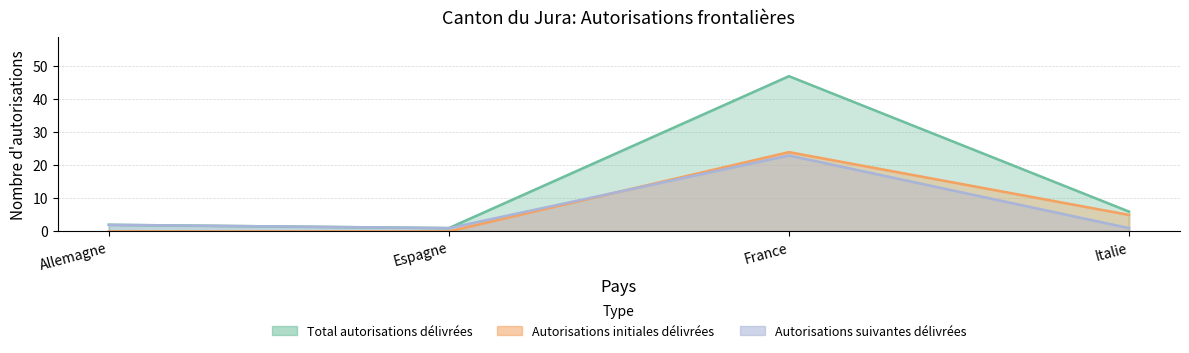

Reading right to left, what are all the values shown in this chart?

Total autorisations délivrées: Italie=6	France=47	Espagne=1	Allemagne=2
Autorisations initiales délivrées: Italie=5	France=24	Espagne=0	Allemagne=0
Autorisations suivantes délivrées: Italie=1	France=23	Espagne=1	Allemagne=2